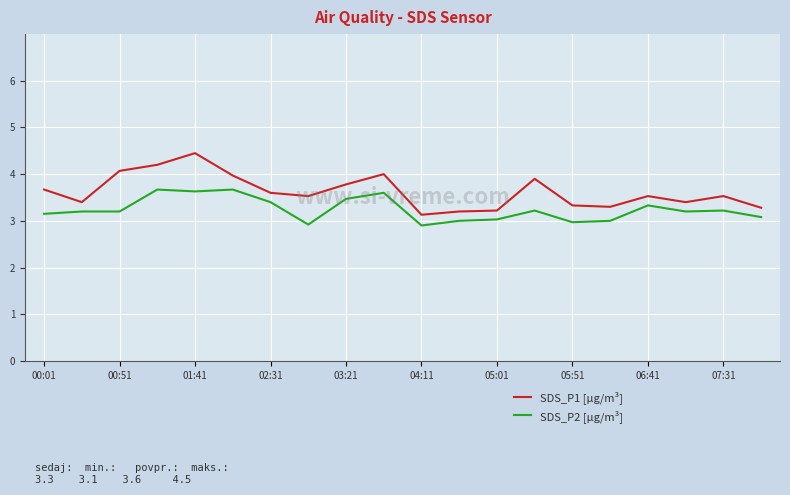

True or false: SDS_P1 [µg/m³] and SDS_P2 [µg/m³] cross at least once.

False